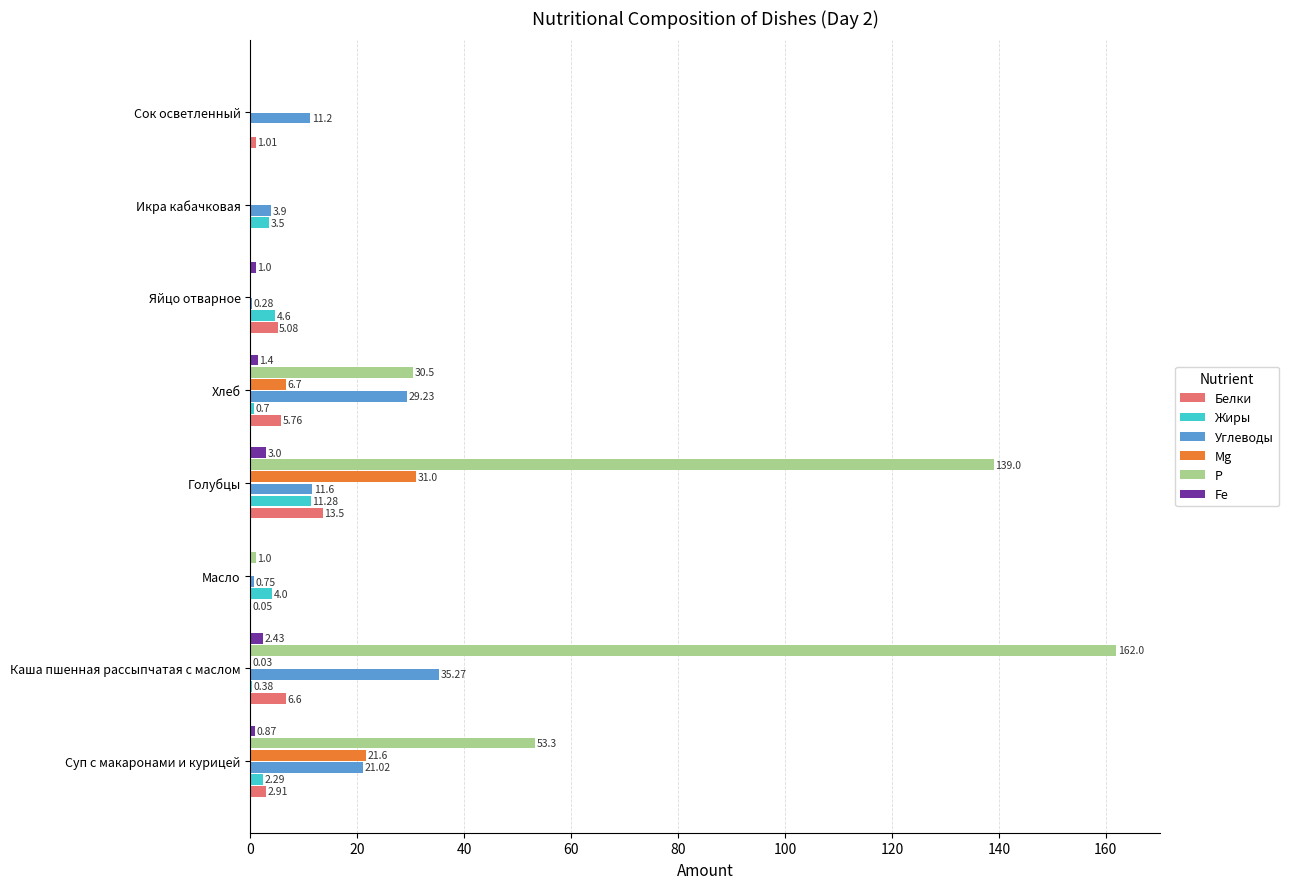

Which category has the highest value across all series?

Каша пшенная рассыпчатая с маслом